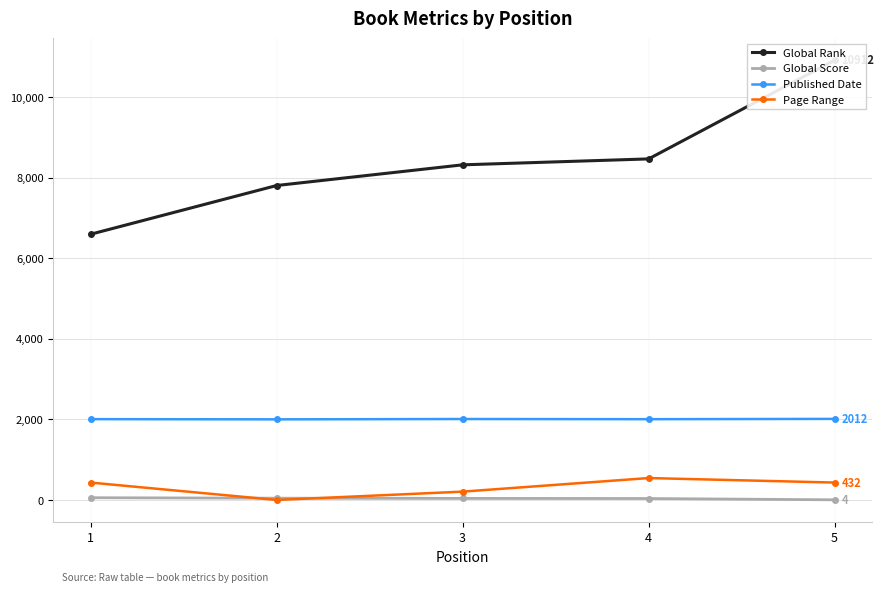

What is the difference between the second highest and minimum values in the Published Date series?

8